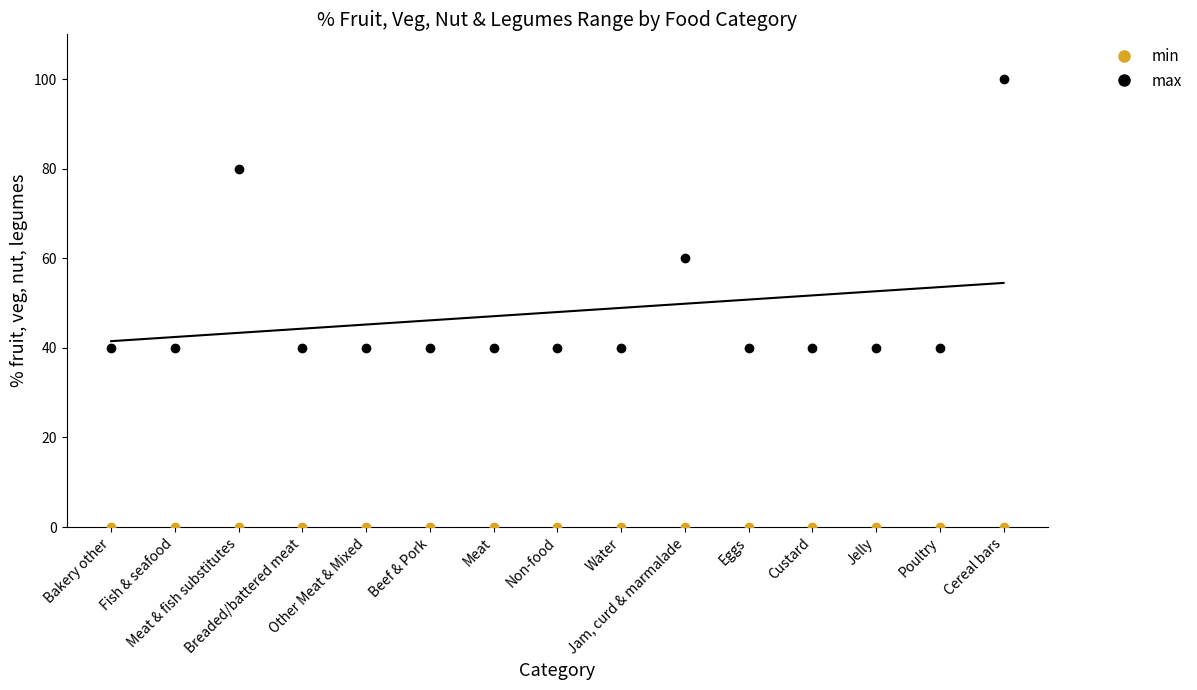

Which series has the largest total across all categories?

max